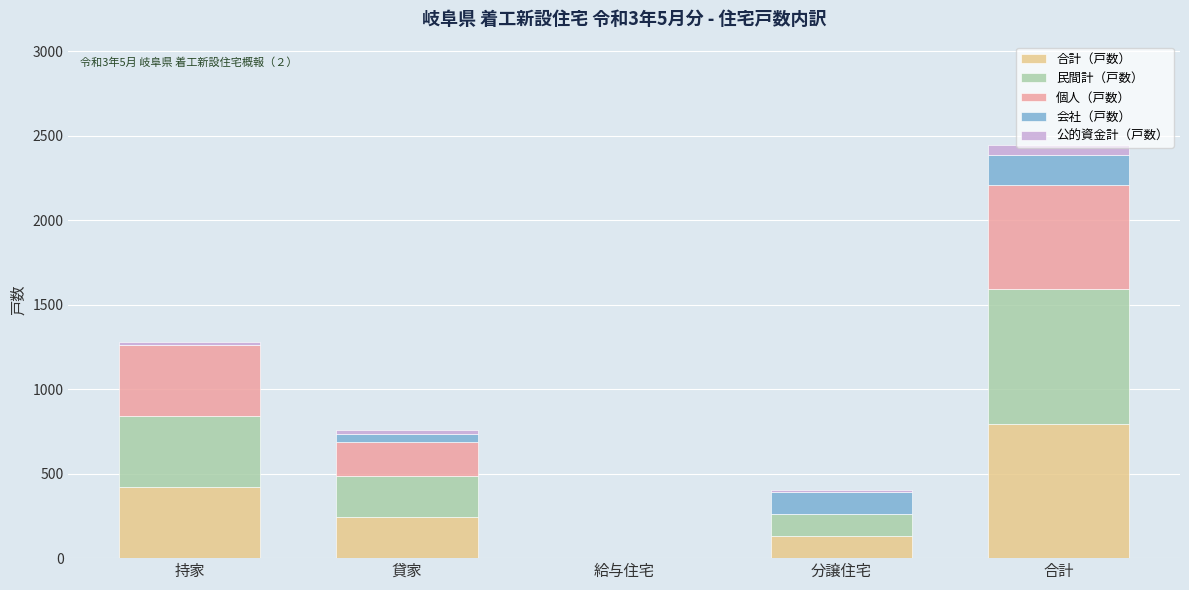

At which category is the sum across all series the highest?

合計